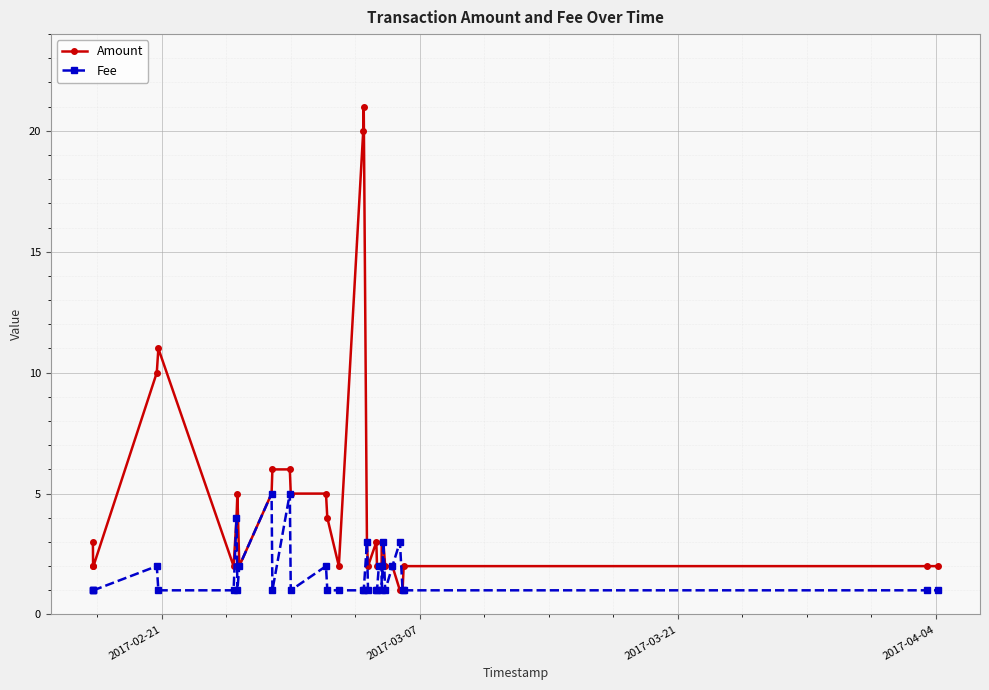

What is the minimum value for Fee?

1.0